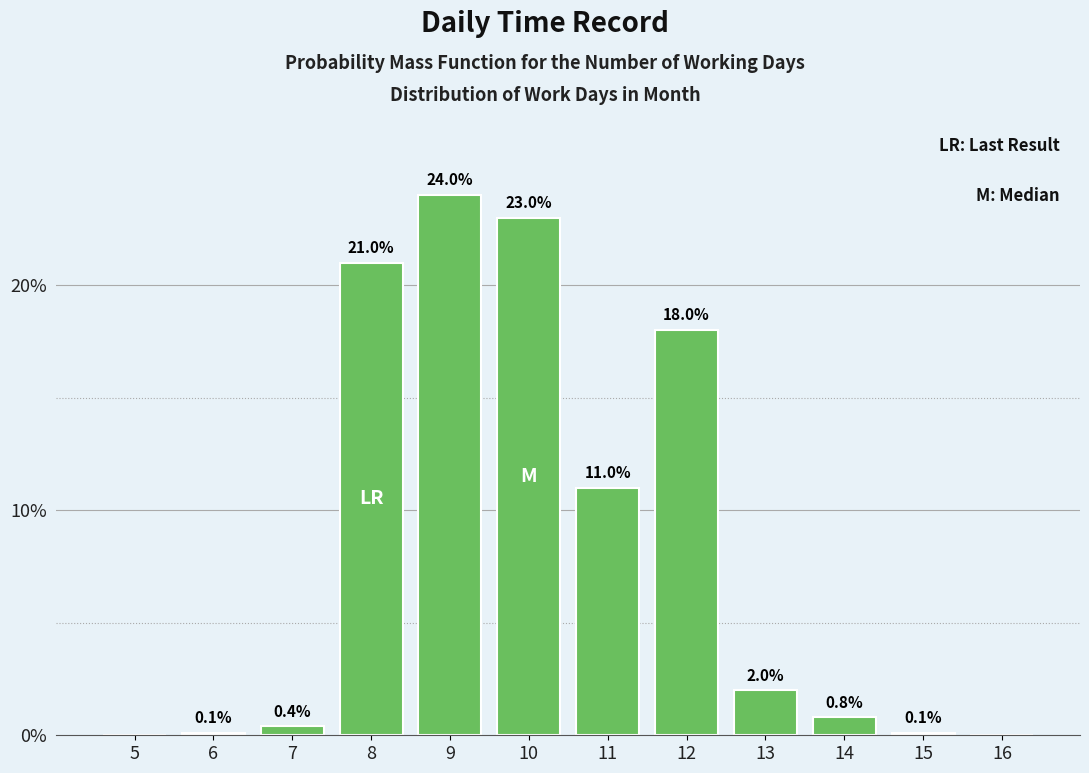

Reading left to right, transcribe all the data shown in this chart.

5=0.0	6=0.1	7=0.4	8=21.0	9=24.0	10=23.0	11=11.0	12=18.0	13=2.0	14=0.8	15=0.1	16=0.0